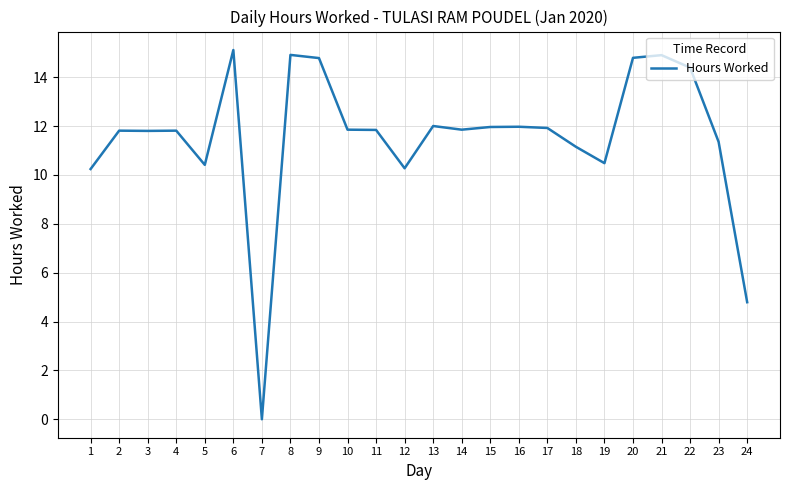

How many values are above zero?

23